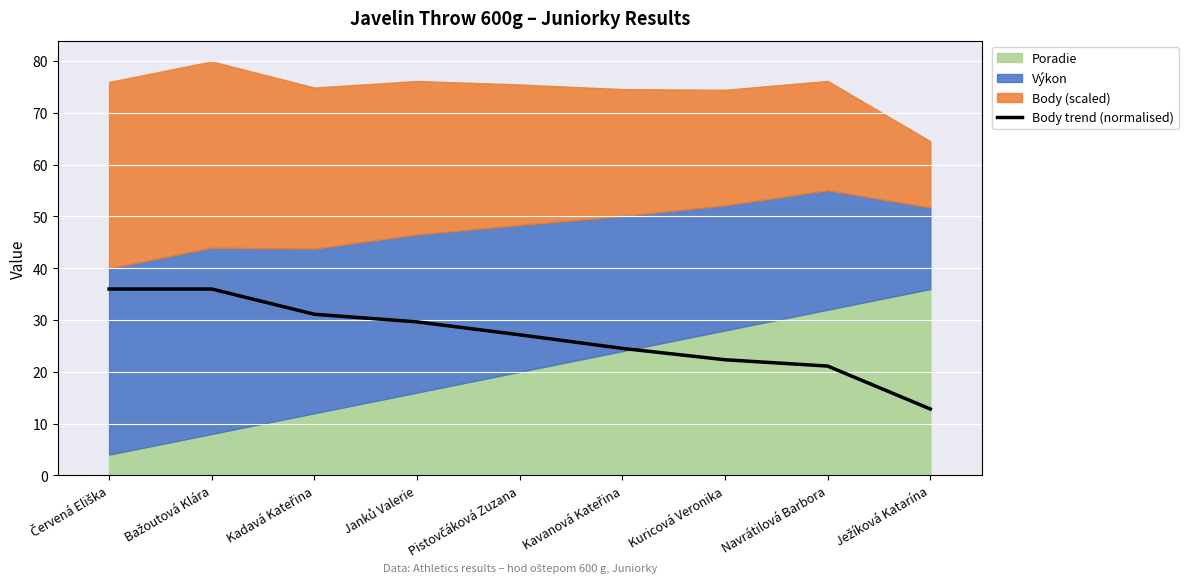

True or false: there are more than 0 points higher than both neighbors.

False